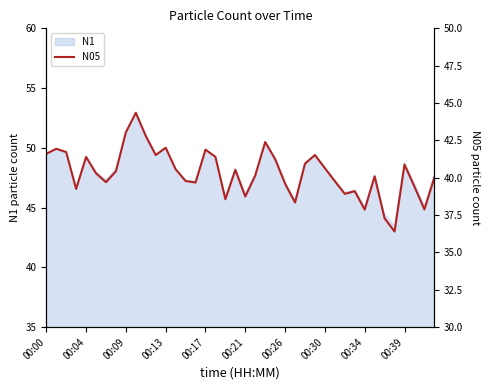

What is the minimum value for N1?

43.4